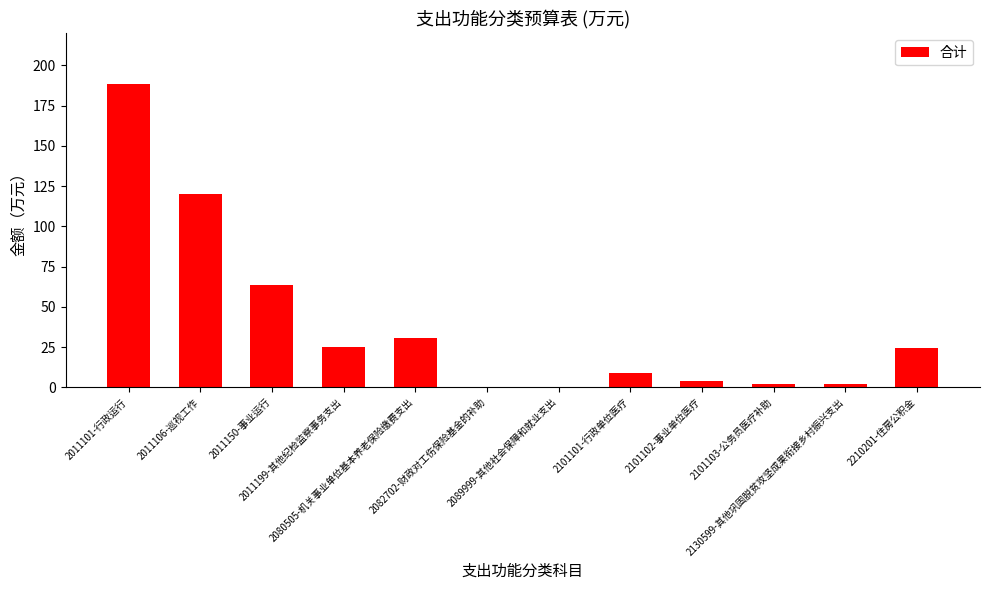

At which label is the value closest to 94?

2011106-巡视工作